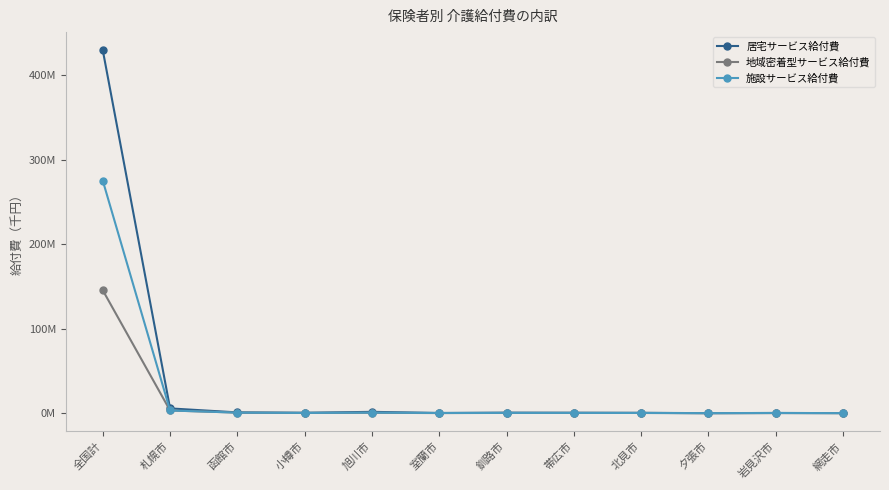

Is it true that 地域密着型サービス給付費 equals 145543889.1 at 全国計?

True